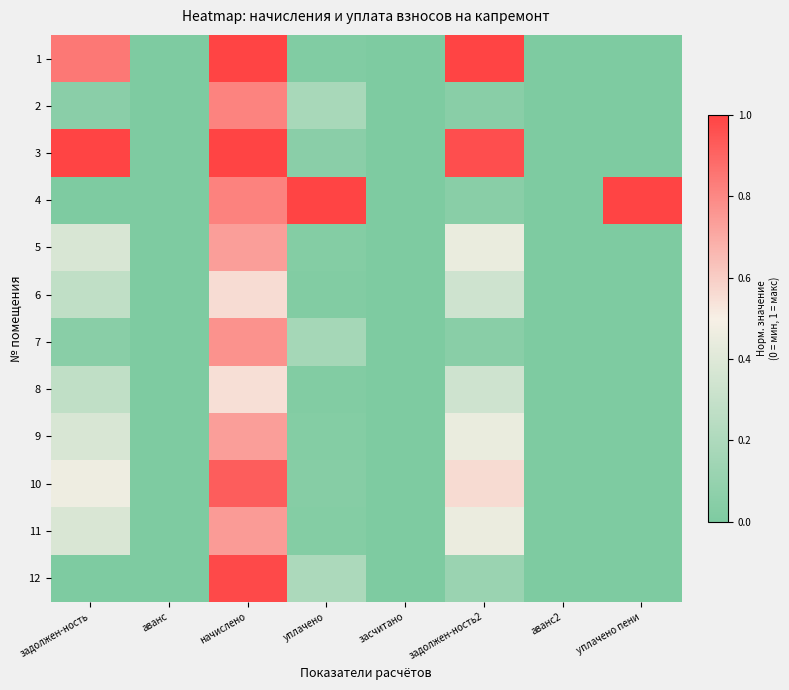

Rank the series by their maximum value, from lowest to highest.

8, 6, 5, 9, 11, 7, 2, 10, 12, 1, 3, 4